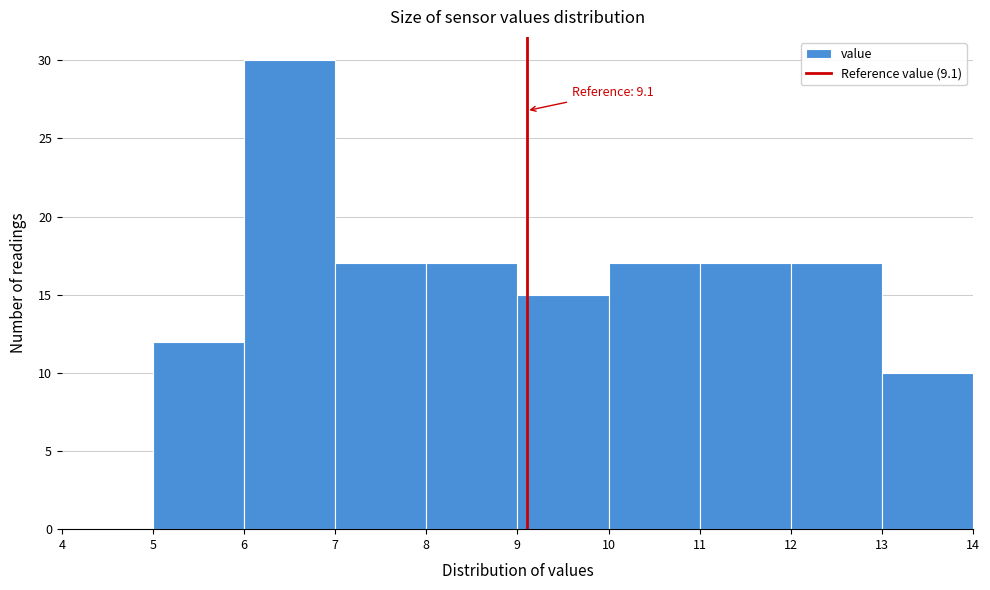

Which range on the x-axis has the tallest bar?

6 to 7